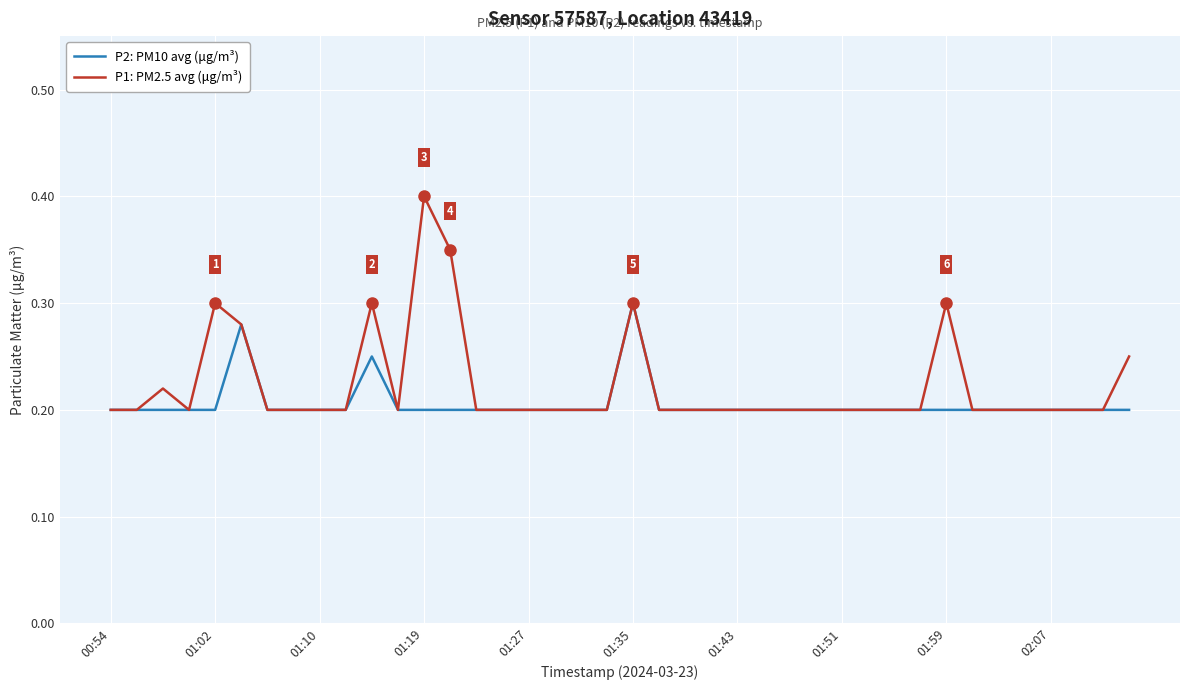

Rank the series by their maximum value, from lowest to highest.

P2: PM10 avg (μg/m³), P1: PM2.5 avg (μg/m³)